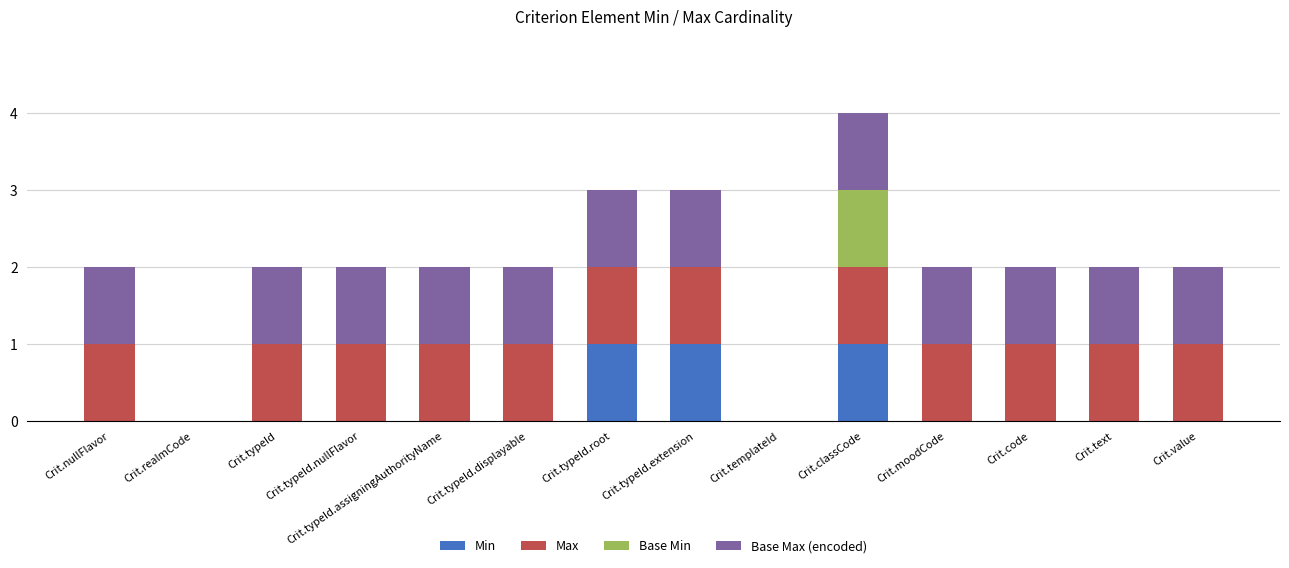

Are the bars horizontal?

No